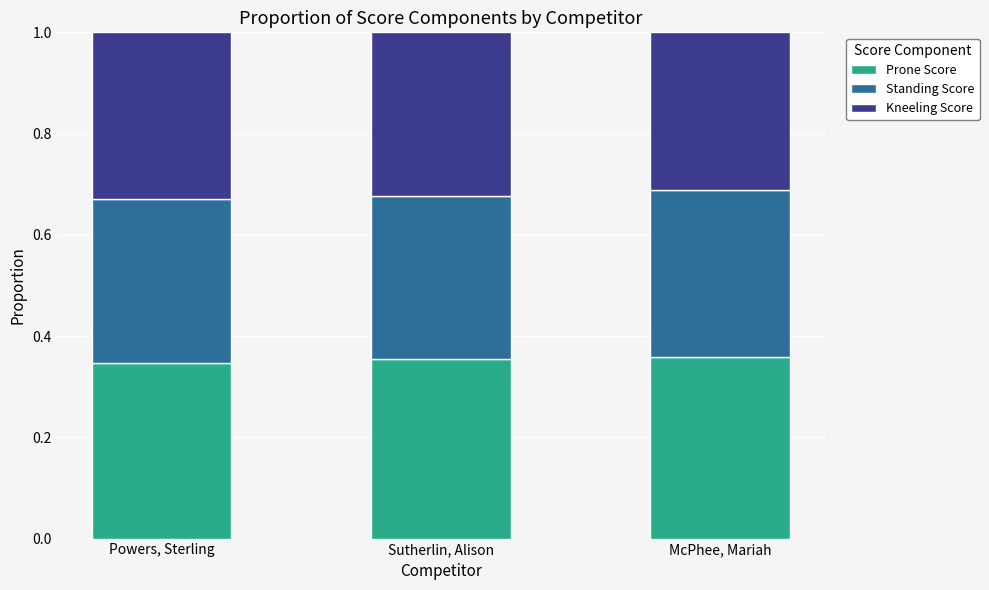

Is it true that Prone Score equals 0.6 at McPhee, Mariah?

False